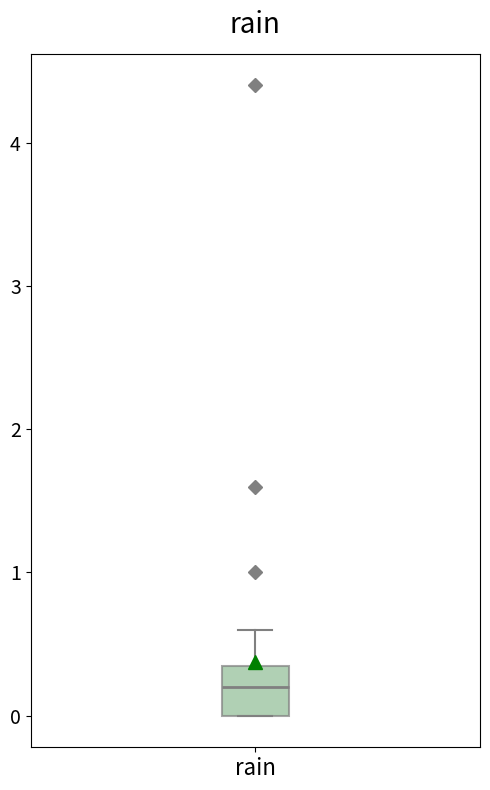

Read this box plot against the y-axis: the position of the median line, the range covered by the box, and the ends of both whiskers. The values are not printed on the chart, so give them approximately, as read against the axis.

median 0.2, box 0.0 to 0.4, whiskers 0.0 to 0.6